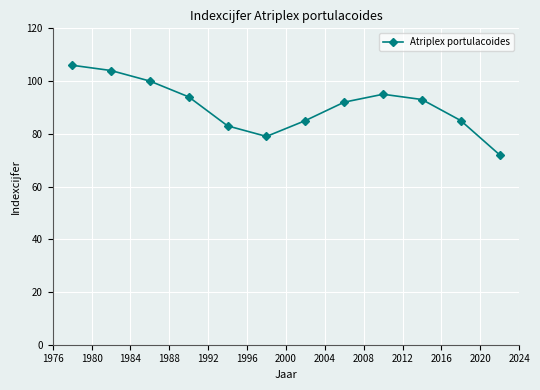

What is the greatest value displayed?

106